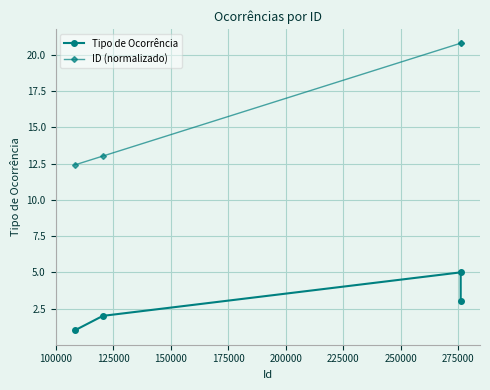

What is the highest value of the ID (normalizado) series?

20.8